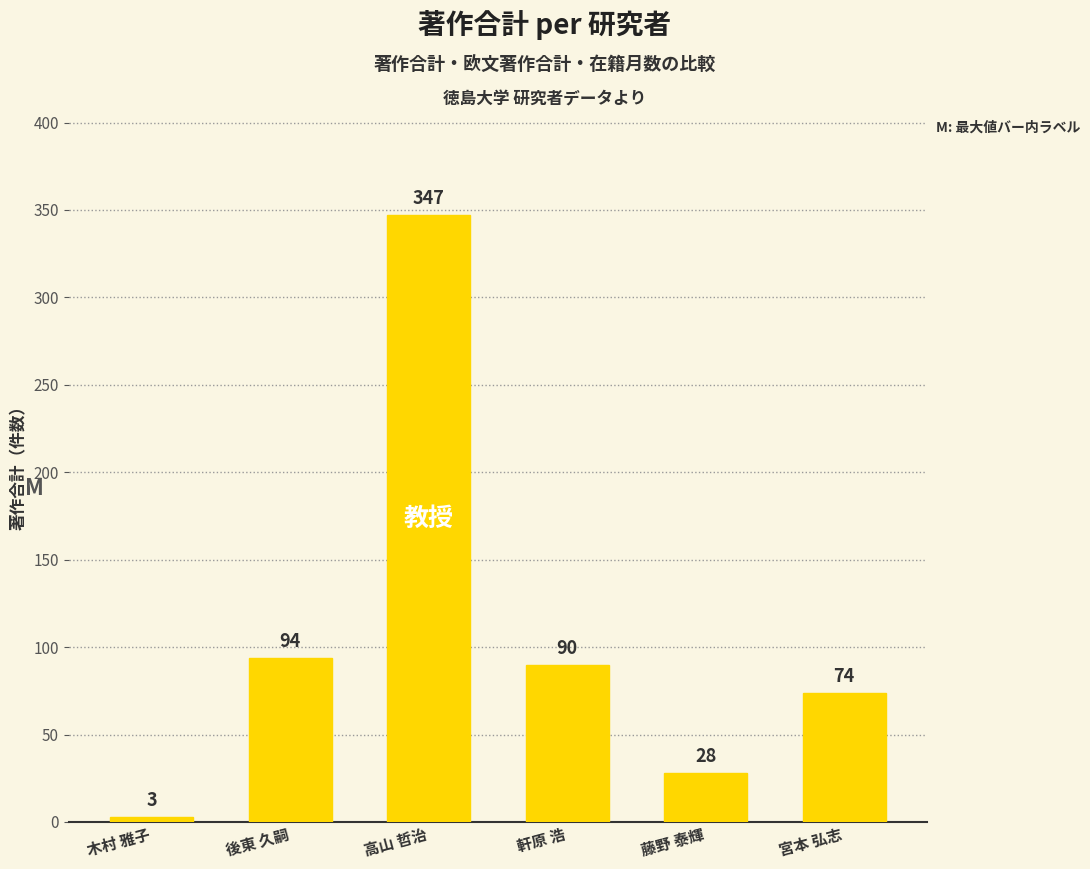

Does the chart contain stacked bars?

No